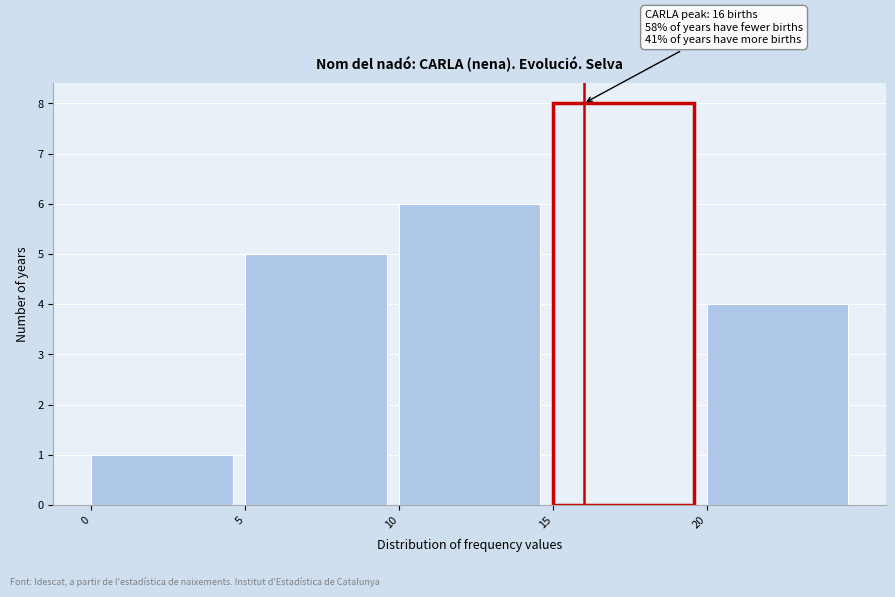

Which range on the x-axis has the tallest bar?

15 to 20